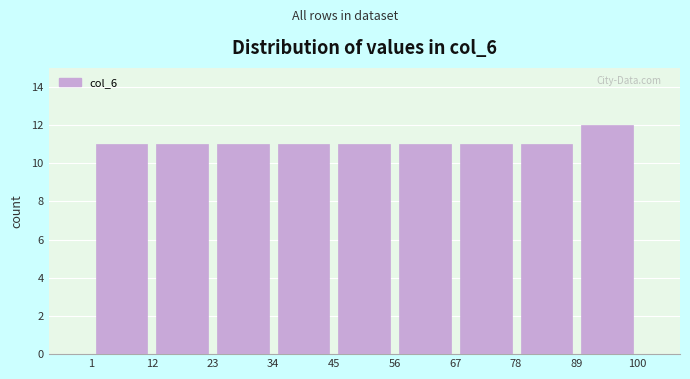

Reading left to right, transcribe this chart: for each bar, give the range it covers on the x-axis and its height. The values are not printed on the chart, so give them approximately, as read against the axis.

1 to 12: 11
12 to 23: 11
23 to 34: 11
34 to 45: 11
45 to 56: 11
56 to 67: 11
67 to 78: 11
78 to 89: 11
89 to 100: 12